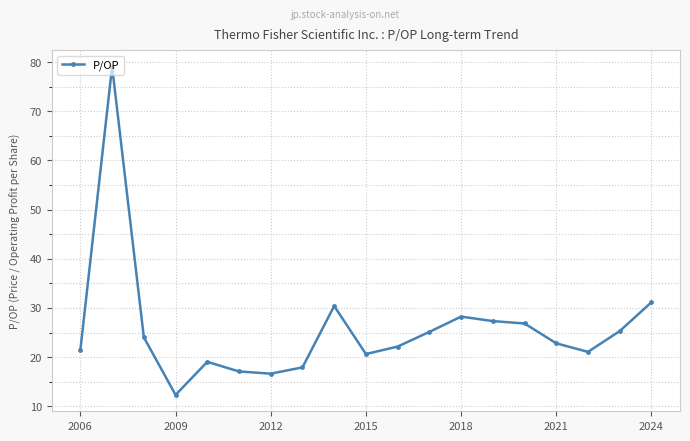

How many series are shown in this chart?

1